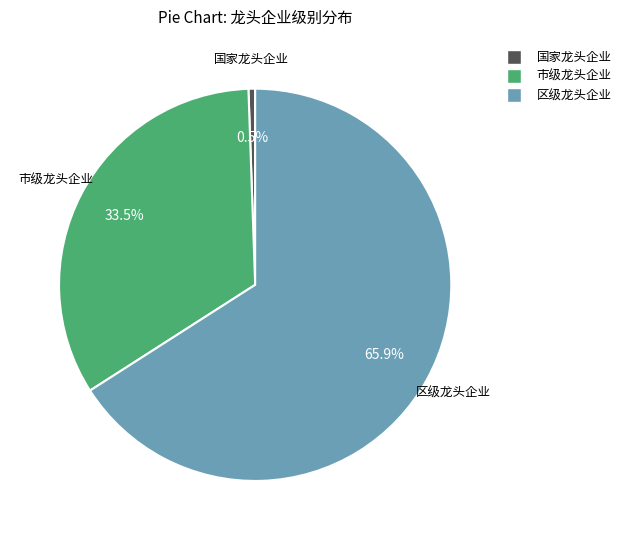

True or false: 国家龙头企业 accounts for 8% of the total.

False